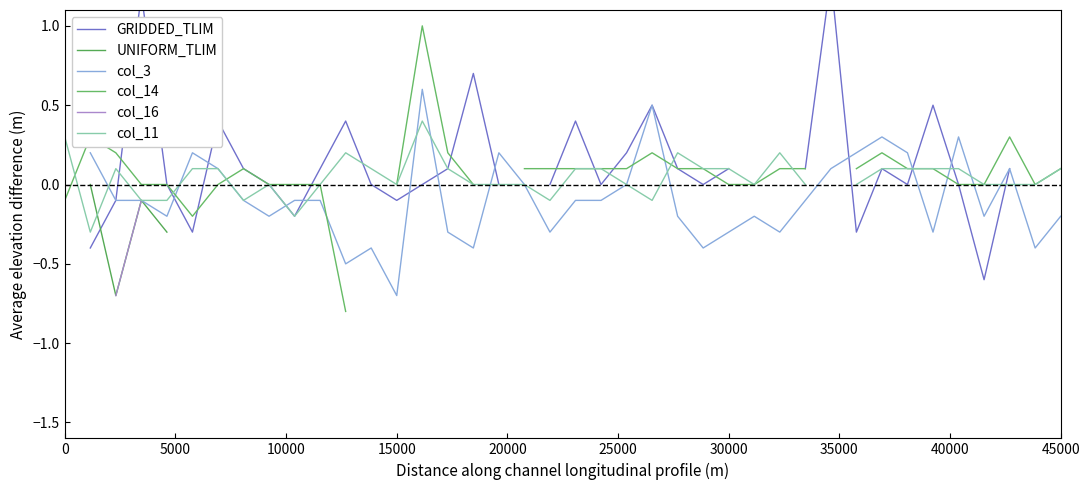

The UNIFORM_TLIM series shows nan at 40000. True or false?

False